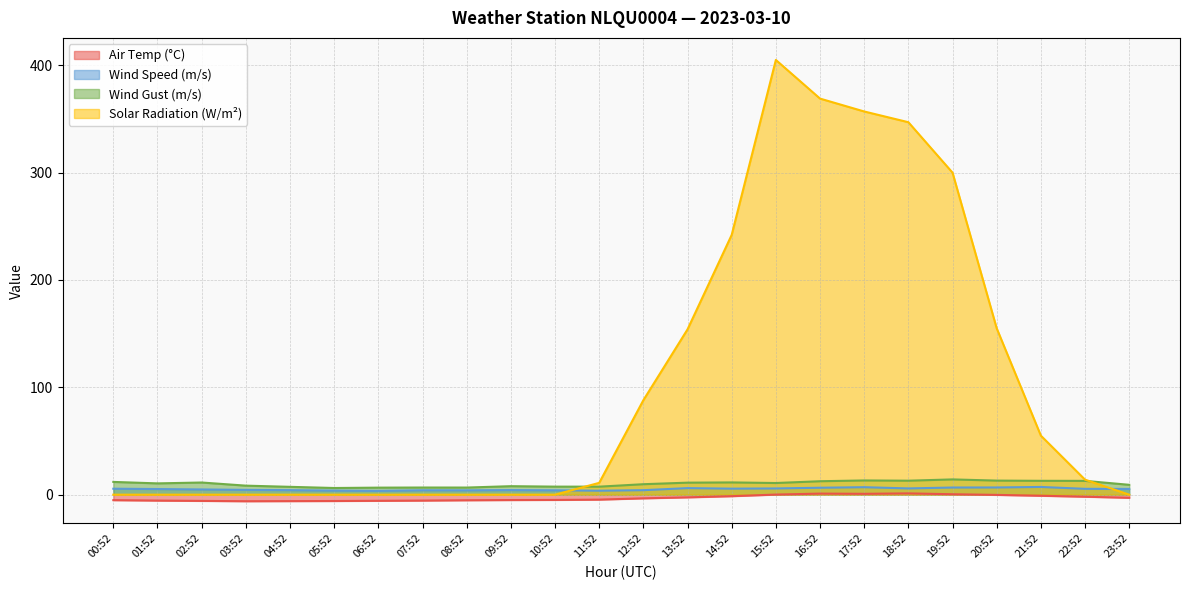

What is the average value of the Wind Speed (m/s) series?

5.2